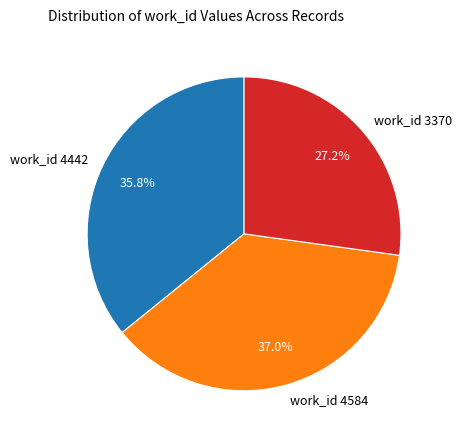

What is the smallest slice in the pie chart?

work_id 3370